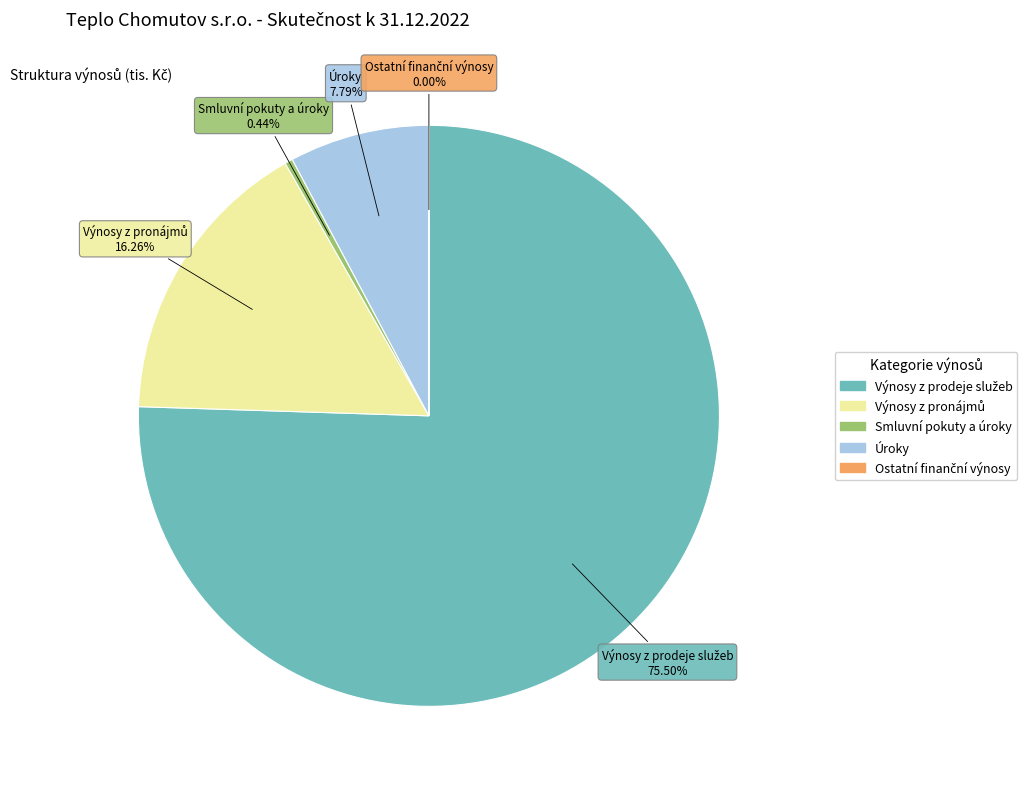

What is the total percentage of Úroky and Smluvní pokuty a úroky?

8.2%